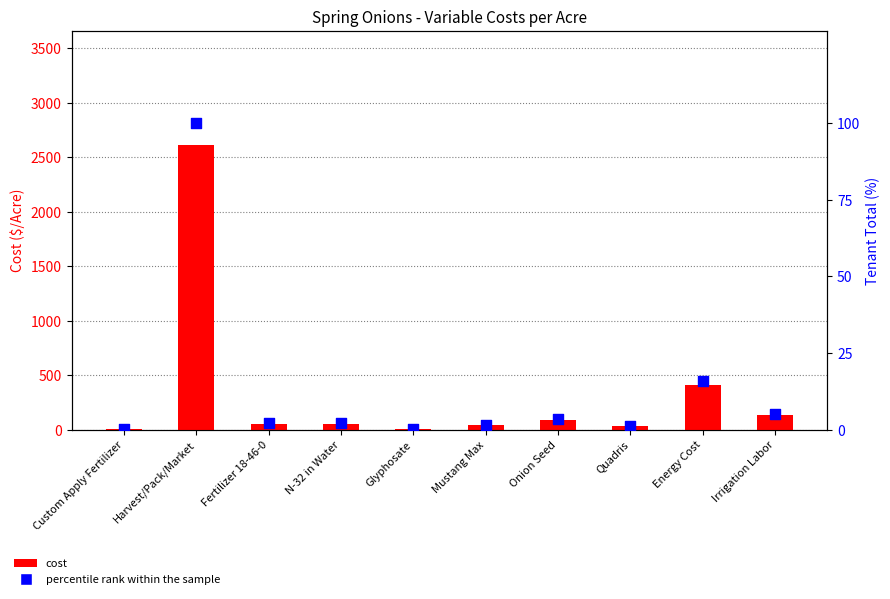

Which series has the largest Y range (max minus min)?

cost